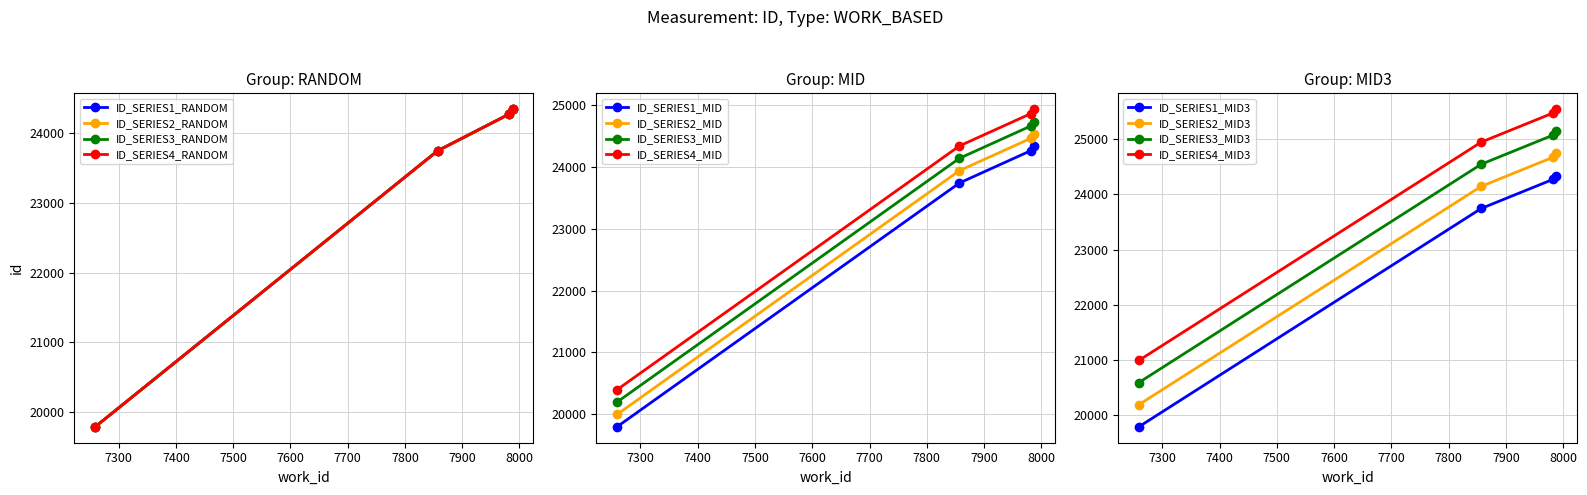

True or false: id_series2 and id_series1 intersect in this chart.

False